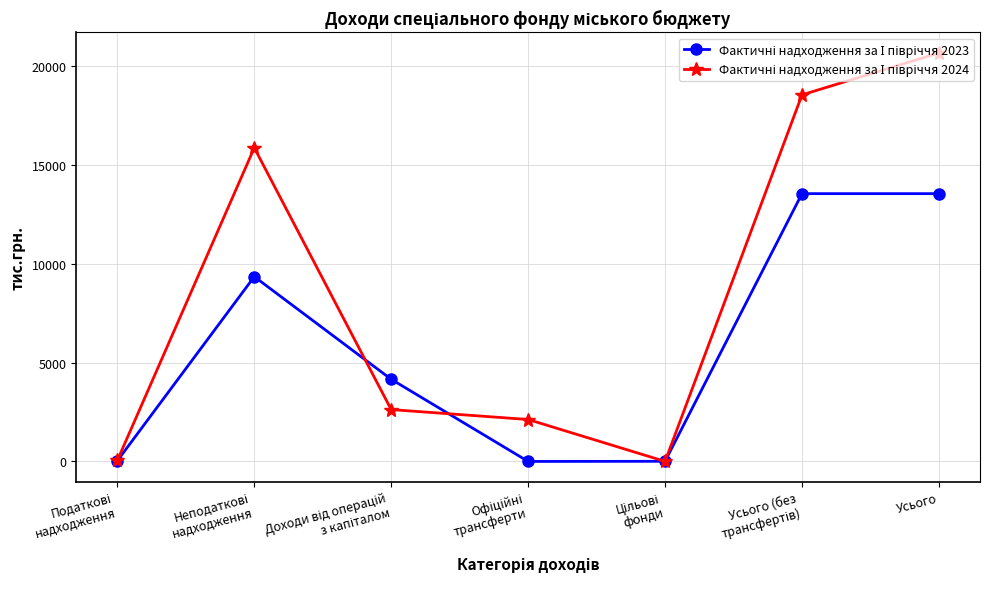

What is the label of the 7th point from the left?

Усього